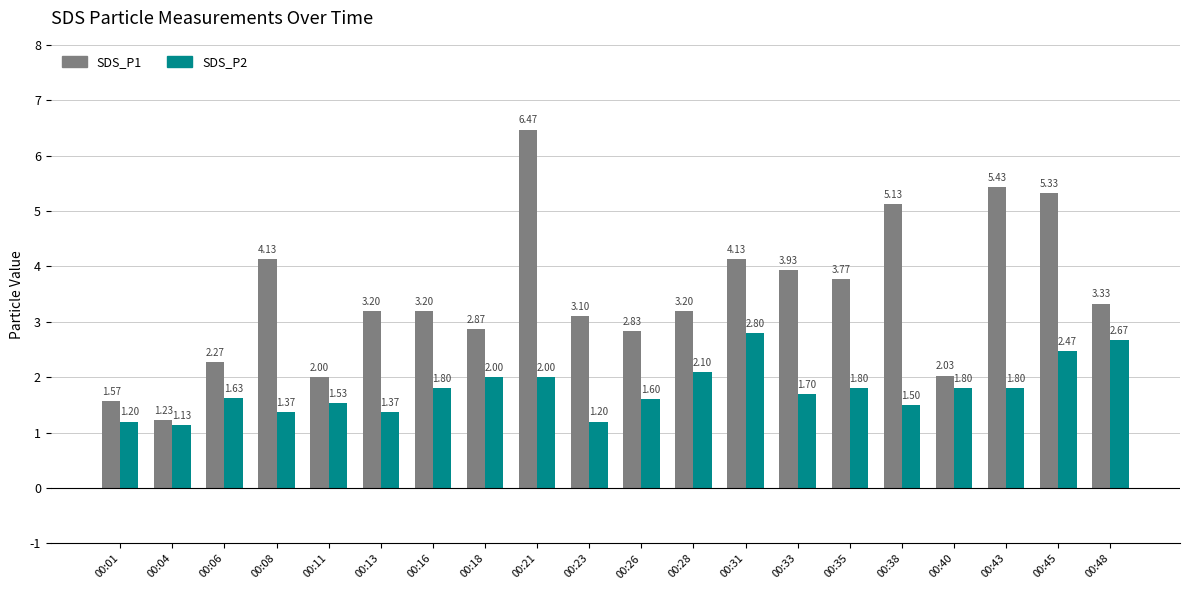

What is the difference between the SDS_P2 values at 00:48 and 00:28?

0.6